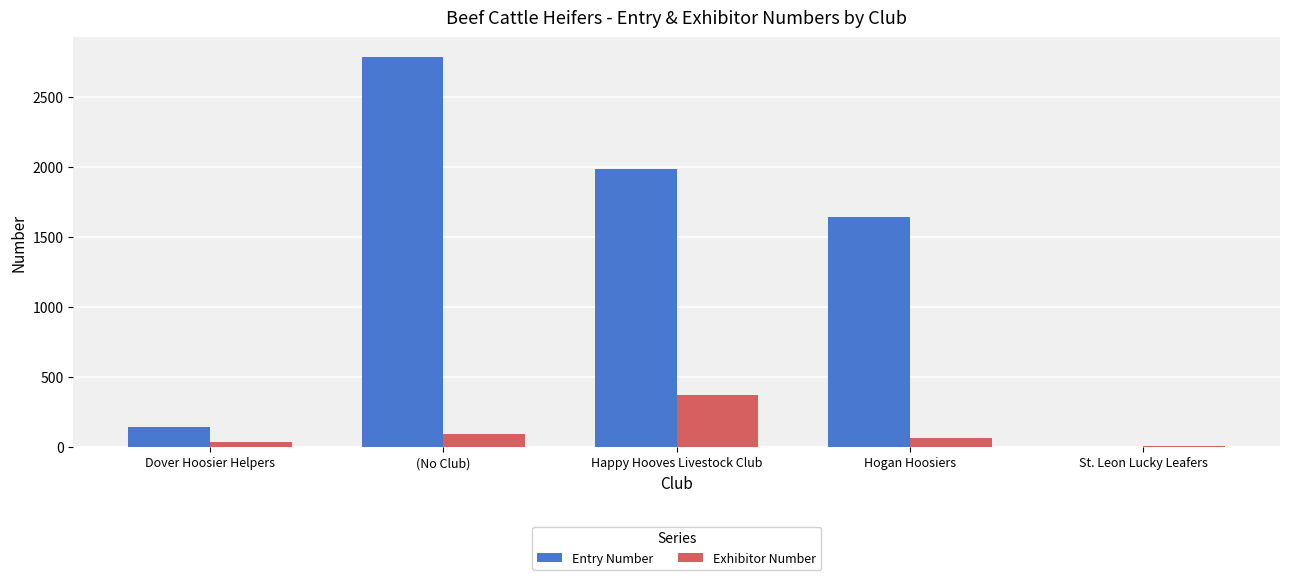

What is the maximum value shown in the chart?

2785